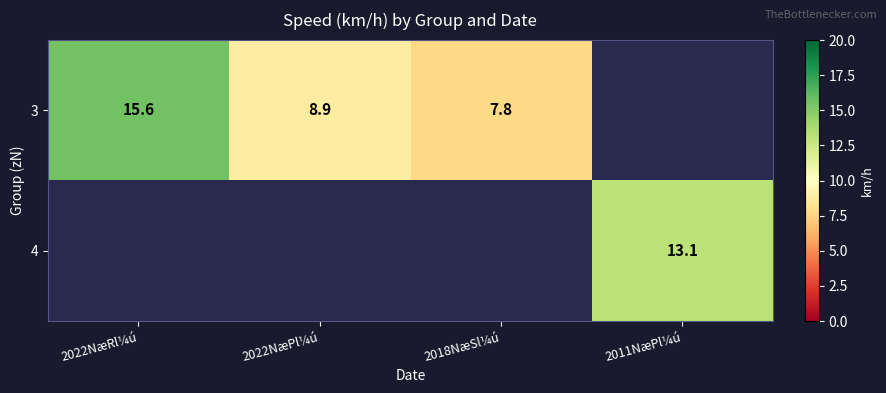

The value of 4 at 2011NæPl¼ú is 13.1. True or false?

True